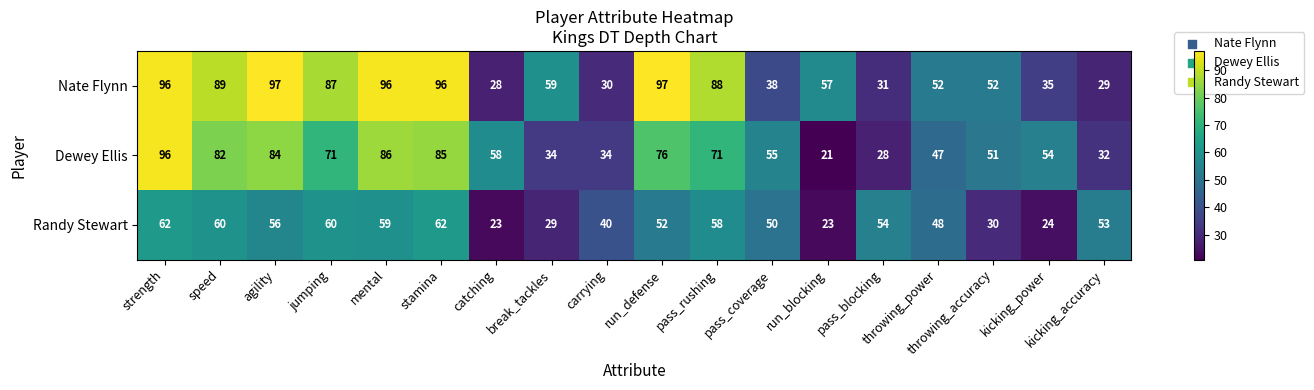

Which series has the largest range (max minus min)?

Dewey Ellis